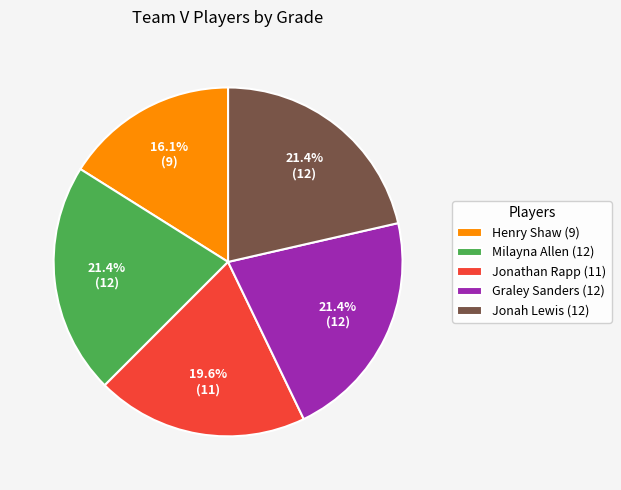

To the nearest percent, what portion does Milayna Allen (12) represent?

21%